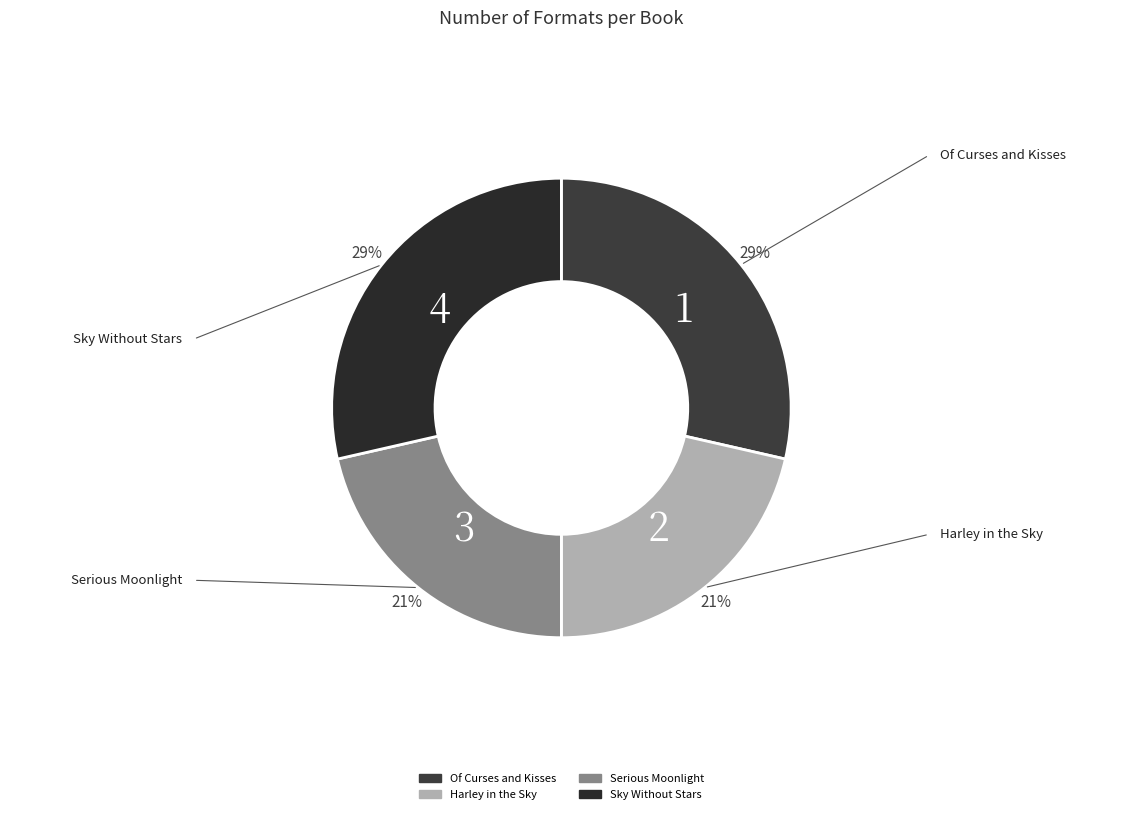

Combined, do Harley in the Sky and Serious Moonlight account for over 50%?

No